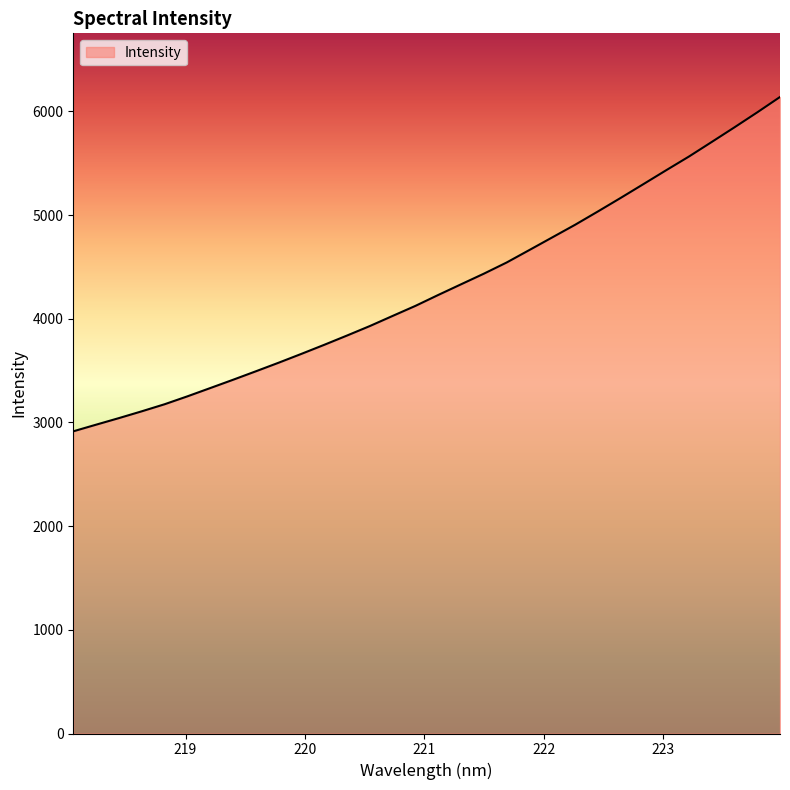

What is the smallest value displayed?

2914.1